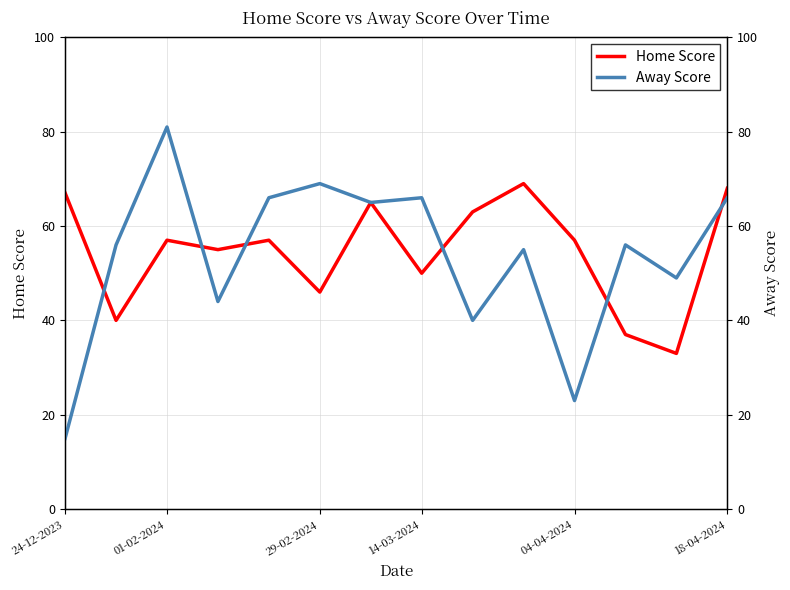

What is the lowest value of the Home Score series?

33